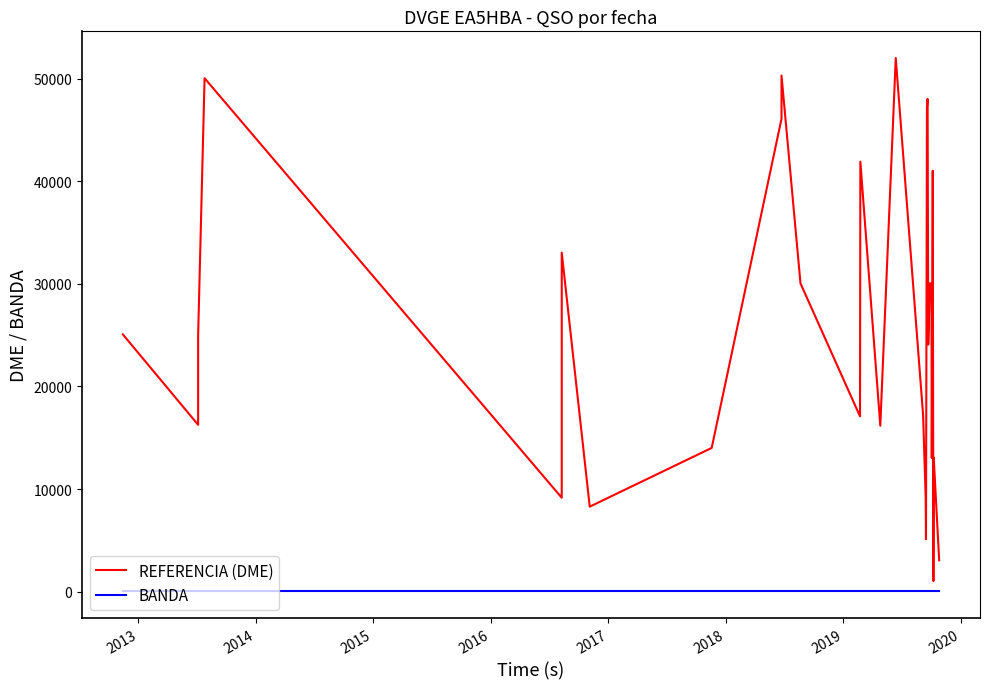

True or false: BANDA and REFERENCIA (DME) cross at least once.

False